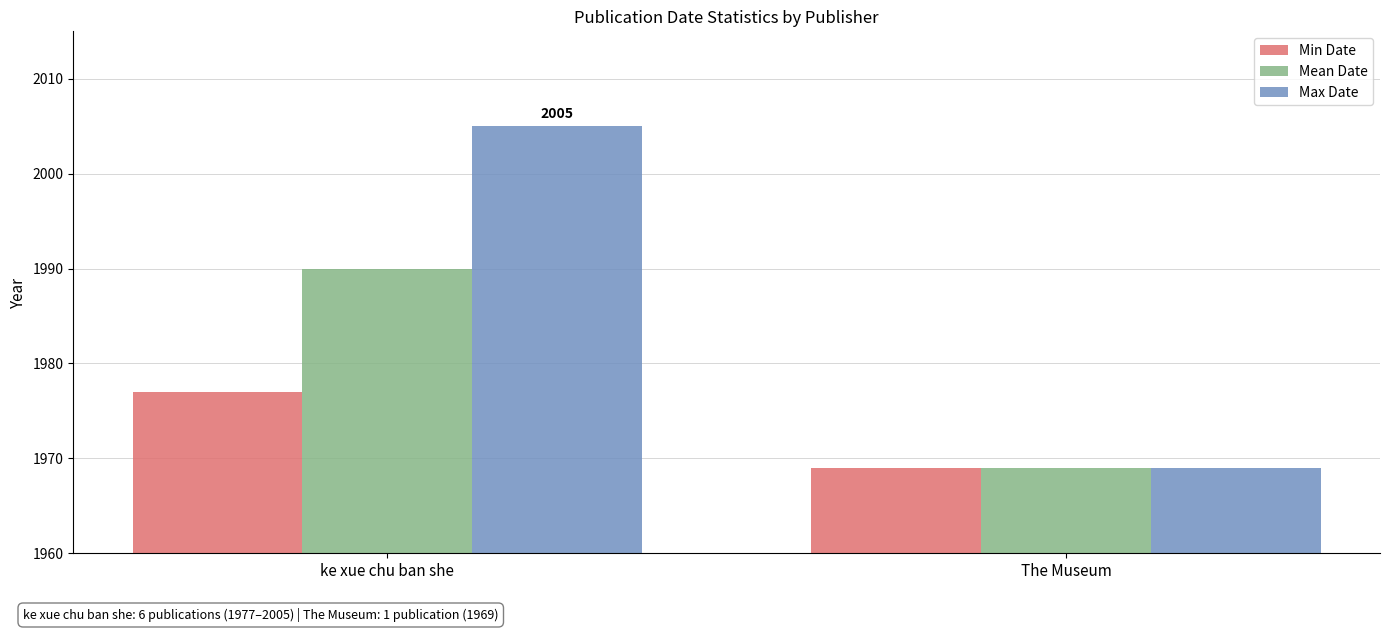

What is the total value across all series at The Museum?

5907